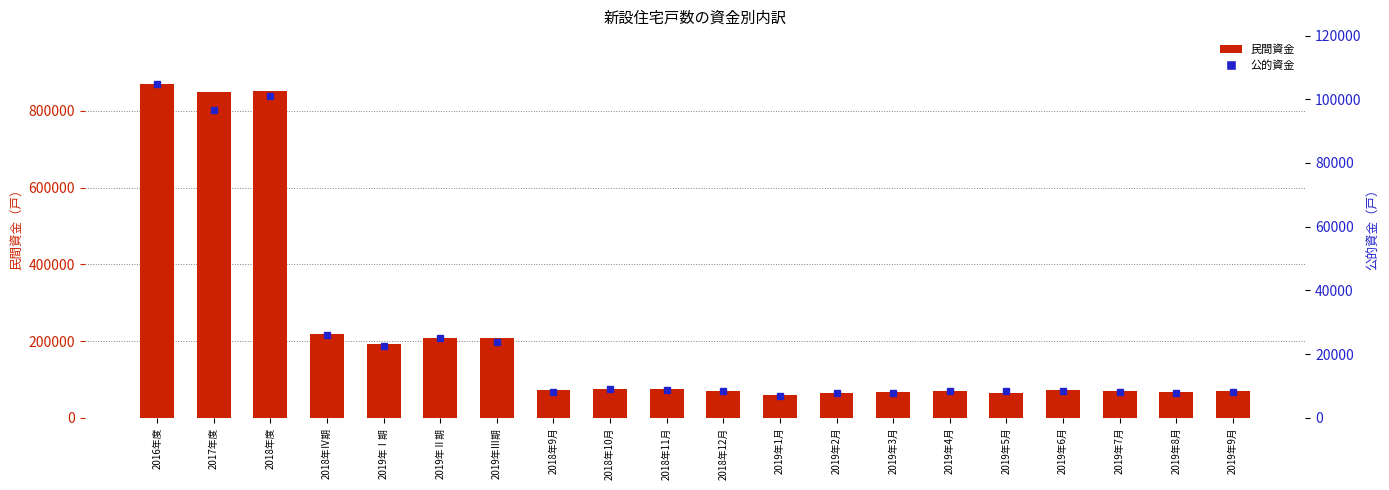

What are all the series names shown in the legend?

民間資金, 公的資金